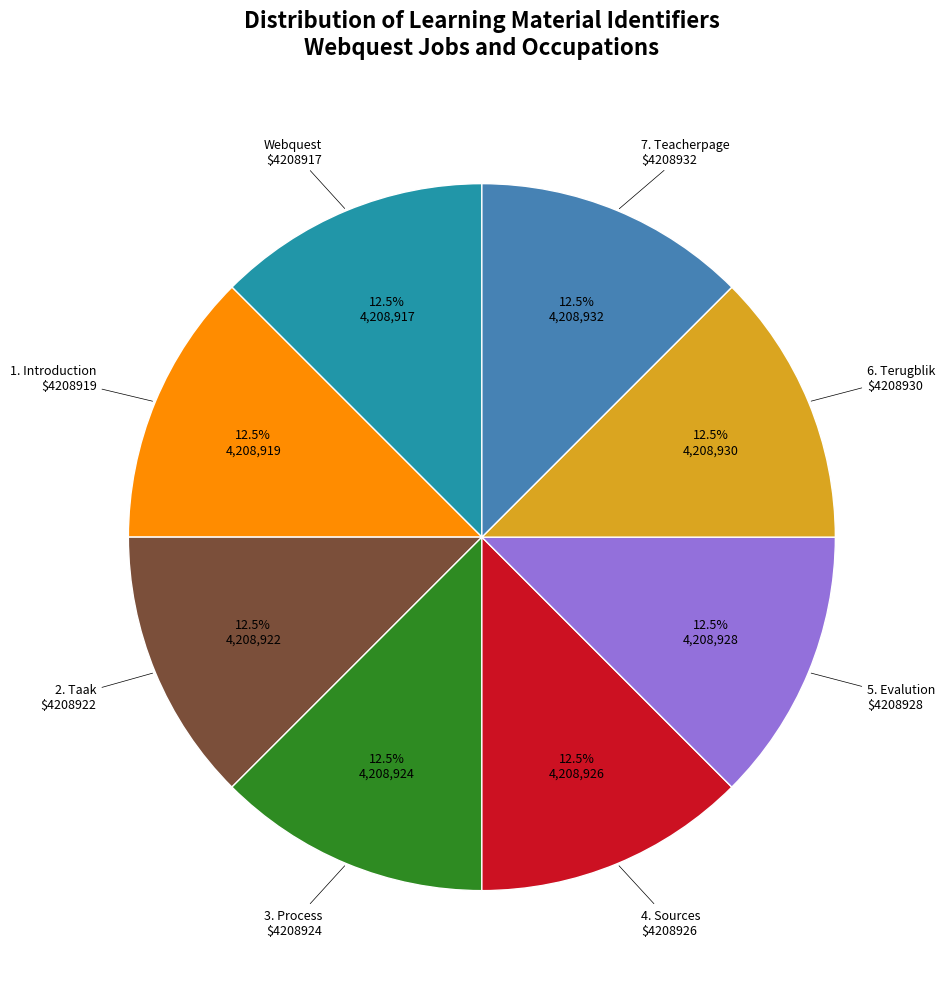

Does any single category account for the majority?

No